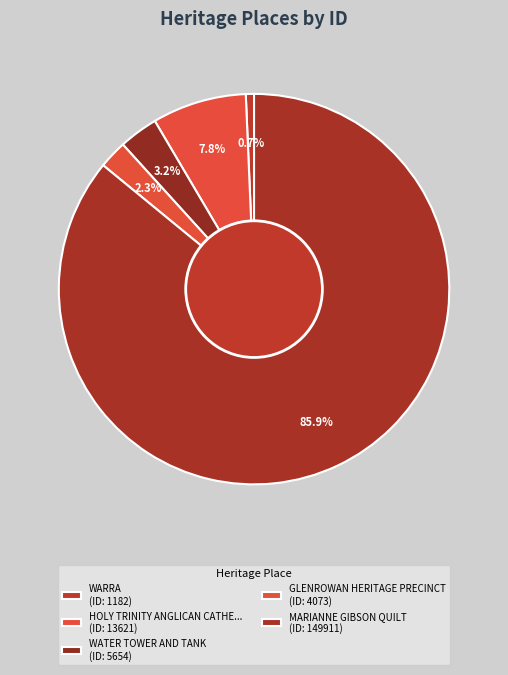

How many segments does this pie chart have?

5